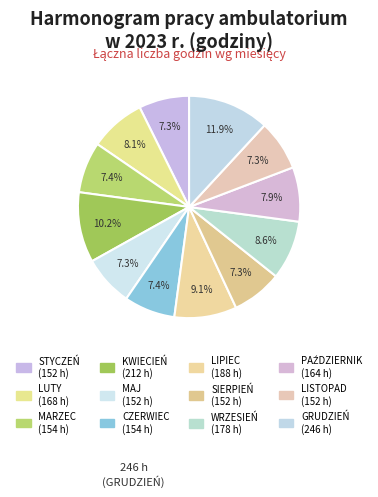

The MAJ slice represents 17% of the pie. True or false?

False